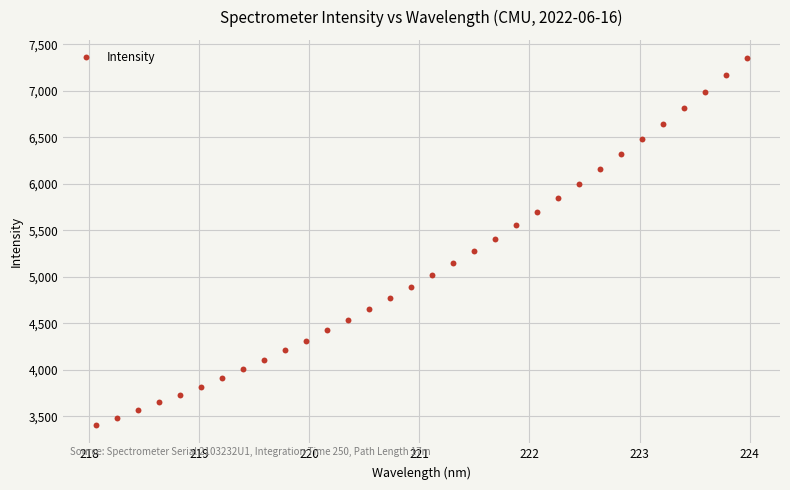

What is the range of Y values (max minus min)?

3943.7